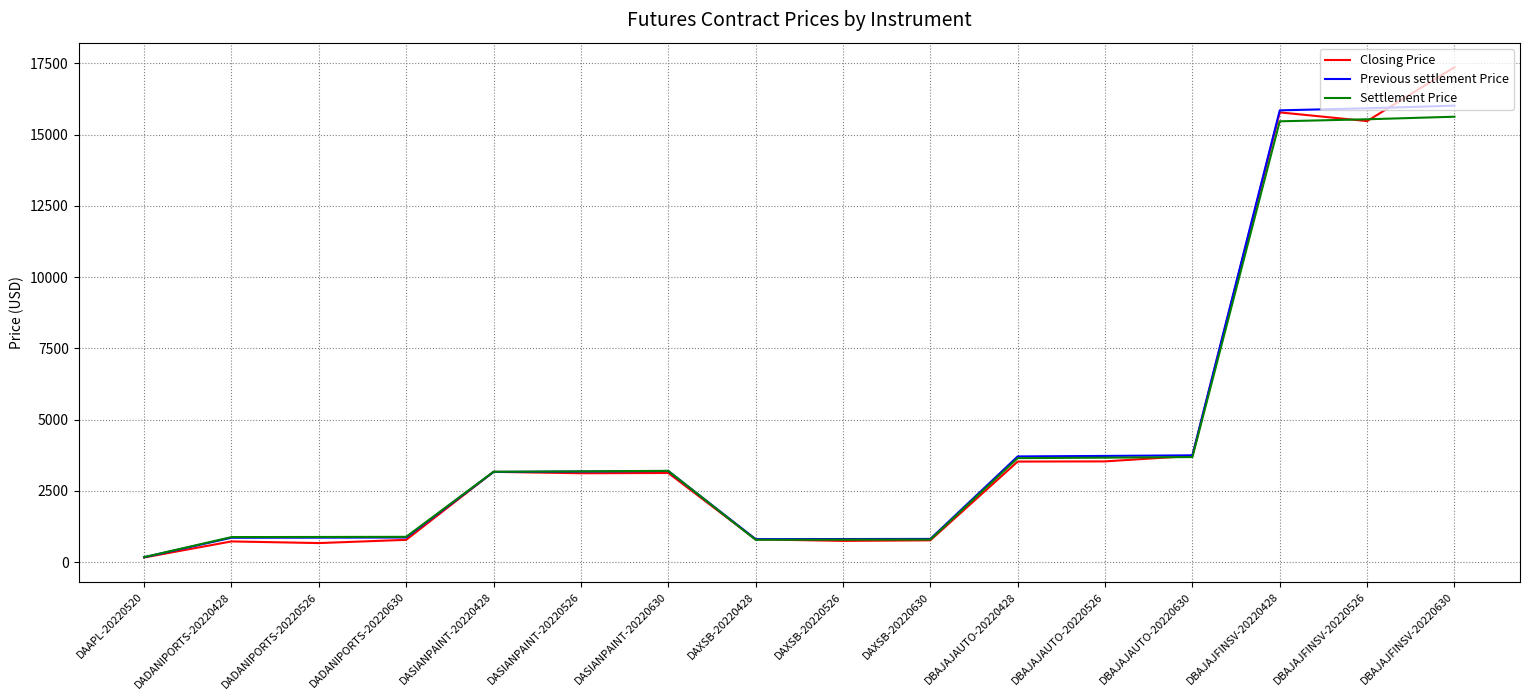

Is it true that Closing Price equals 796.0 at DAXSB-20220428?

True